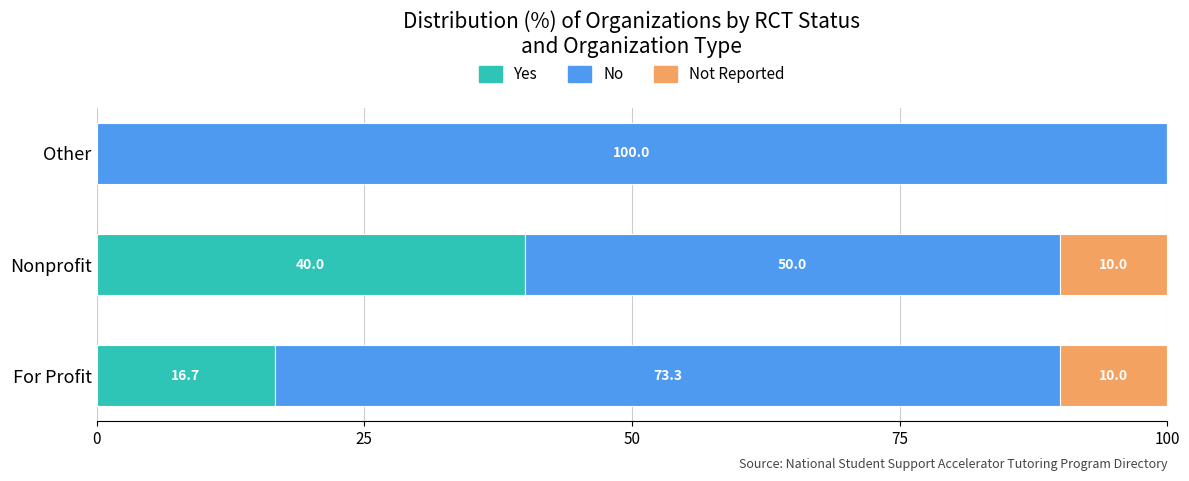

What is the highest value of the Yes series?

40.0